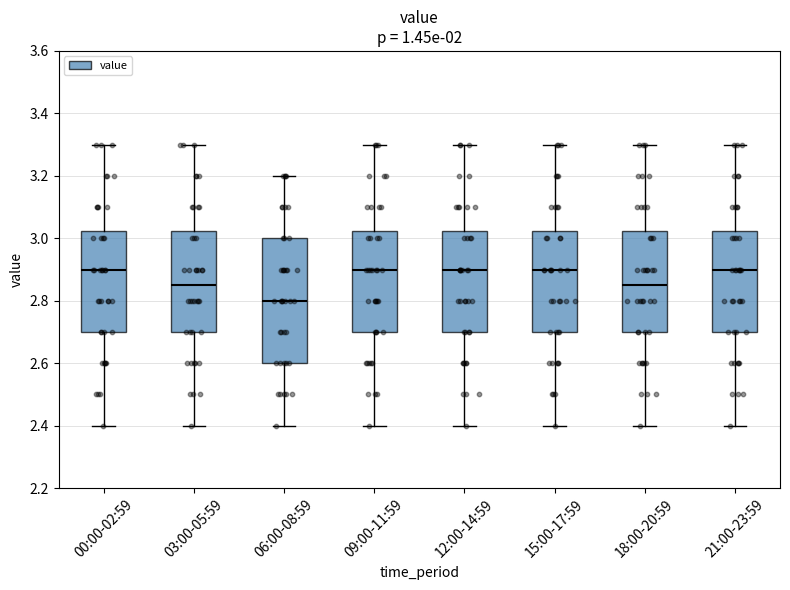

Reading left to right, transcribe this box plot: for each box, give where its median line is, the range the box spans, and where its two whiskers end, as read against the y-axis. The values are not printed on the chart, so give them approximately, as read against the axis.

00:00-02:59: median 2.90, box 2.70 to 3.02, whiskers 2.40 to 3.30
03:00-05:59: median 2.86, box 2.70 to 3.02, whiskers 2.40 to 3.30
06:00-08:59: median 2.80, box 2.60 to 3.00, whiskers 2.40 to 3.20
09:00-11:59: median 2.90, box 2.70 to 3.02, whiskers 2.40 to 3.30
12:00-14:59: median 2.90, box 2.70 to 3.02, whiskers 2.40 to 3.30
15:00-17:59: median 2.90, box 2.70 to 3.02, whiskers 2.40 to 3.30
18:00-20:59: median 2.86, box 2.70 to 3.02, whiskers 2.40 to 3.30
21:00-23:59: median 2.90, box 2.70 to 3.02, whiskers 2.40 to 3.30